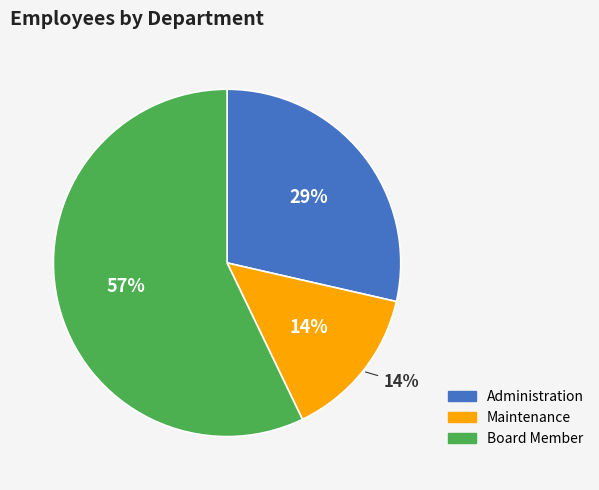

The Board Member slice represents 46% of the pie. True or false?

False